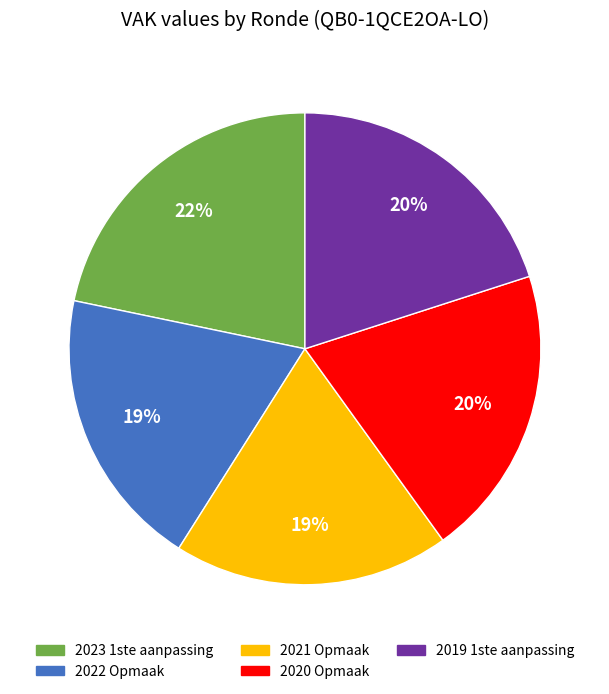

What is the largest slice in the pie chart?

2023 1ste aanpassing